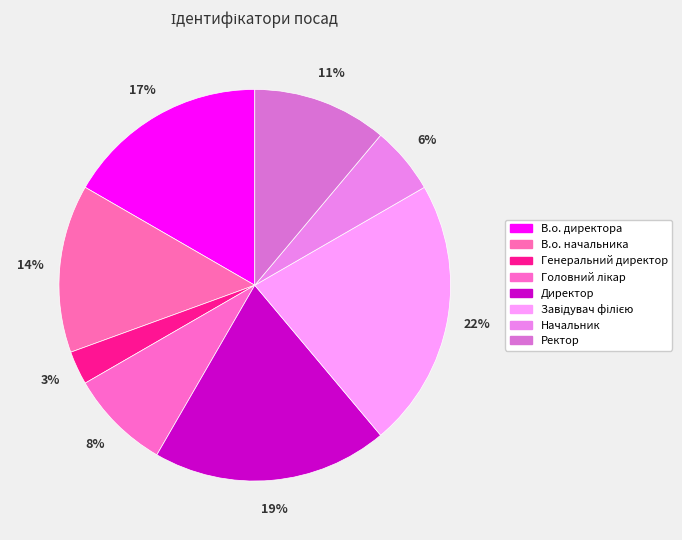

Does Начальник account for over 50% of the chart?

No